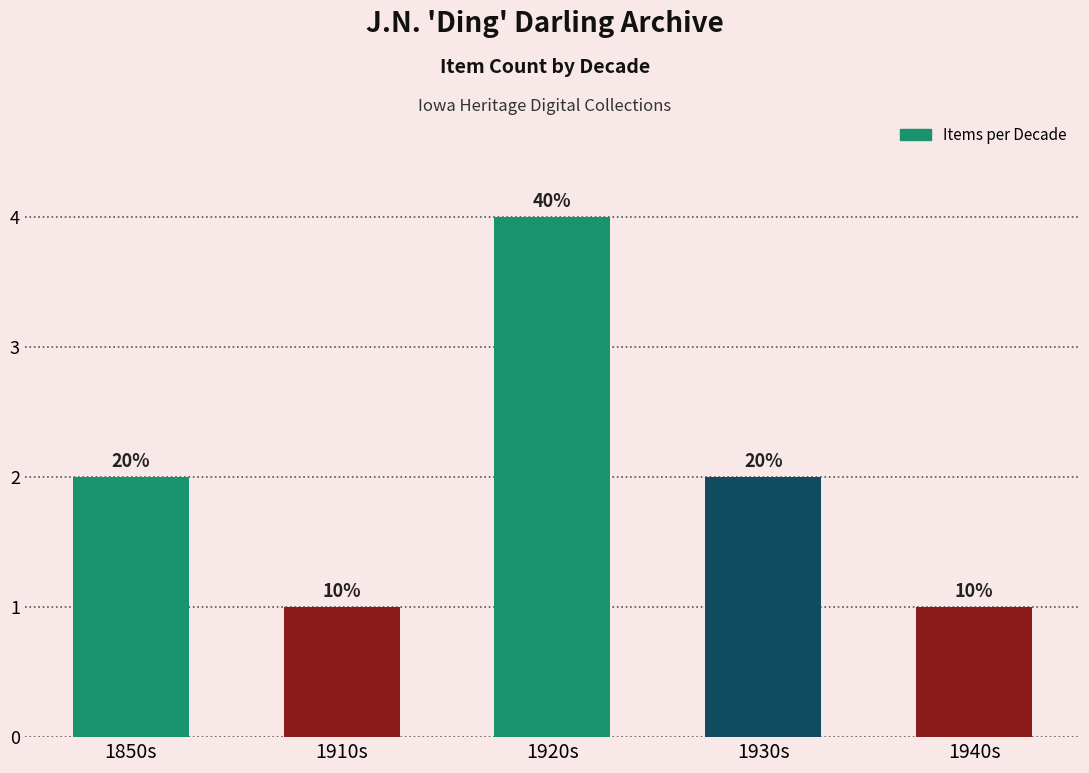

Approximately how many times larger is the value at 1850s compared to 1920s?

0.5